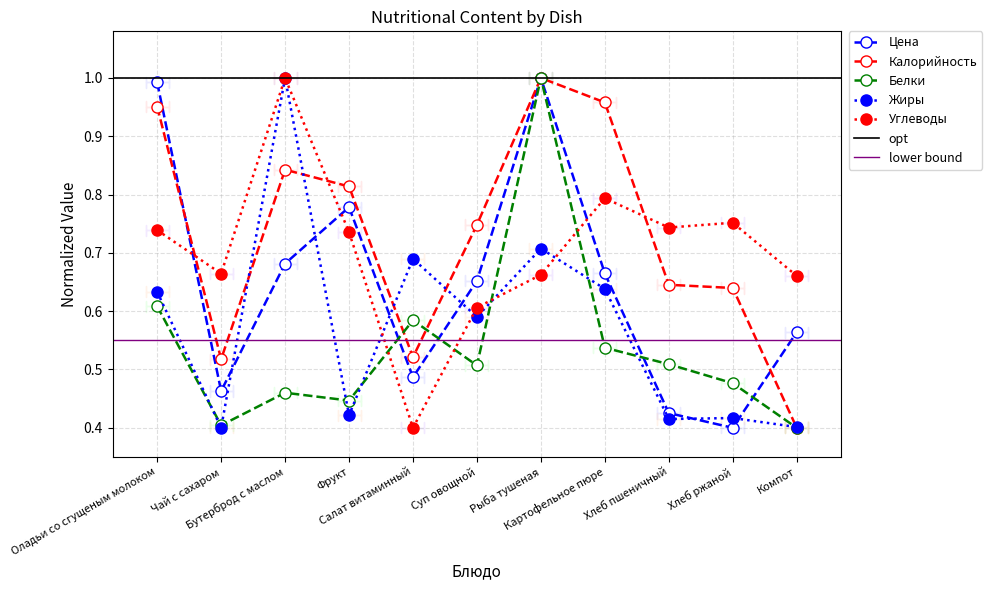

Reading right to left, extract all data points from this chart.

Цена: 0.6	0.4	0.4	0.7	1.0	0.7	0.5	0.8	0.7	0.5	1.0
Калорийность: 0.4	0.6	0.6	1.0	1.0	0.7	0.5	0.8	0.8	0.5	1.0
Белки: 0.4	0.5	0.5	0.5	1.0	0.5	0.6	0.4	0.5	0.4	0.6
Жиры: 0.4	0.4	0.4	0.6	0.7	0.6	0.7	0.4	1.0	0.4	0.6
Углеводы: 0.7	0.8	0.7	0.8	0.7	0.6	0.4	0.7	1.0	0.7	0.7